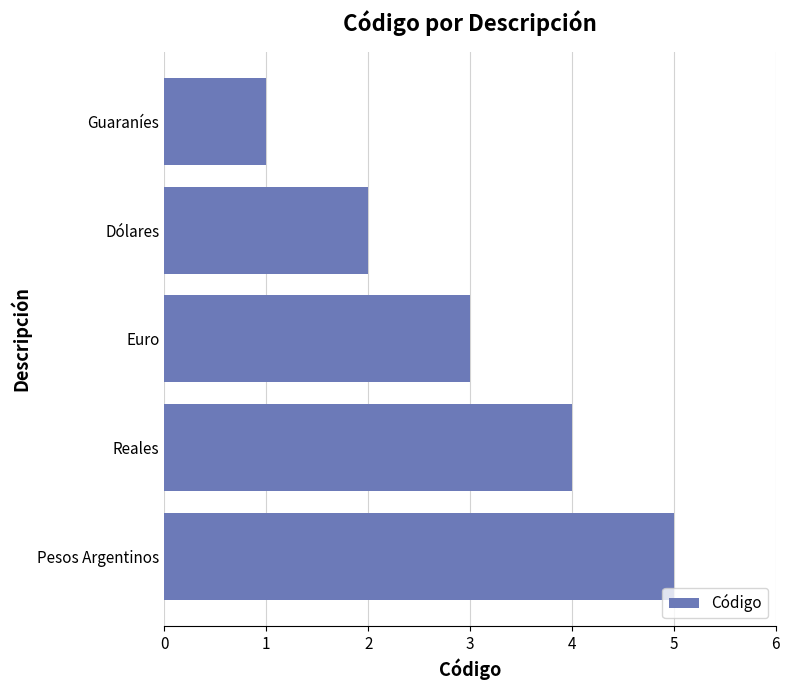

The value at Euro is 3. True or false?

True